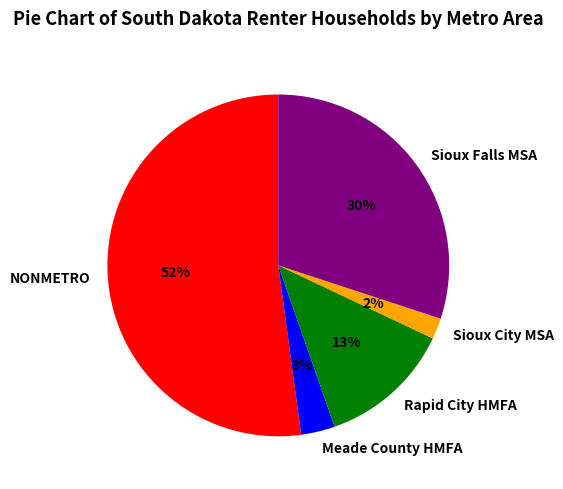

To the nearest percent, what portion does Sioux City MSA represent?

2%